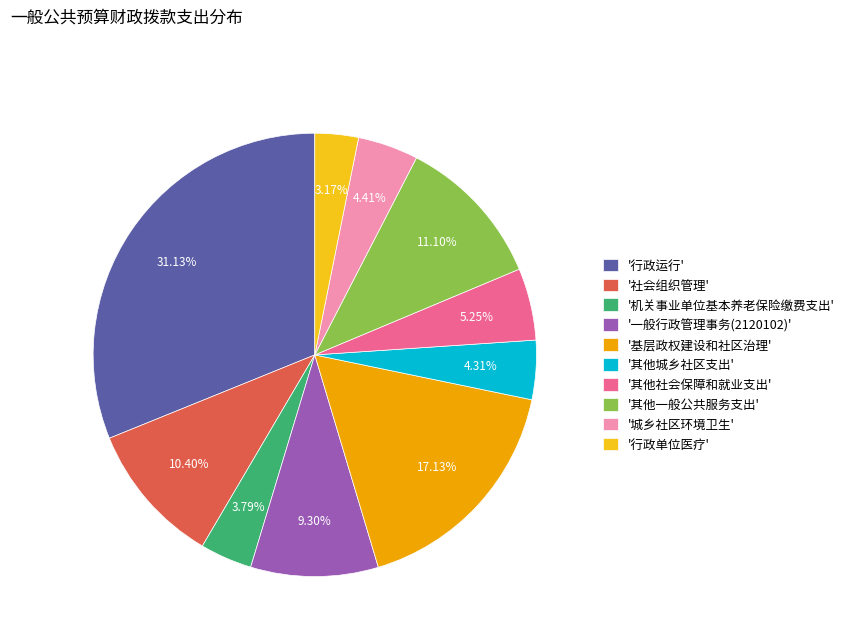

Which category has the smallest portion of the pie?

'行政单位医疗'